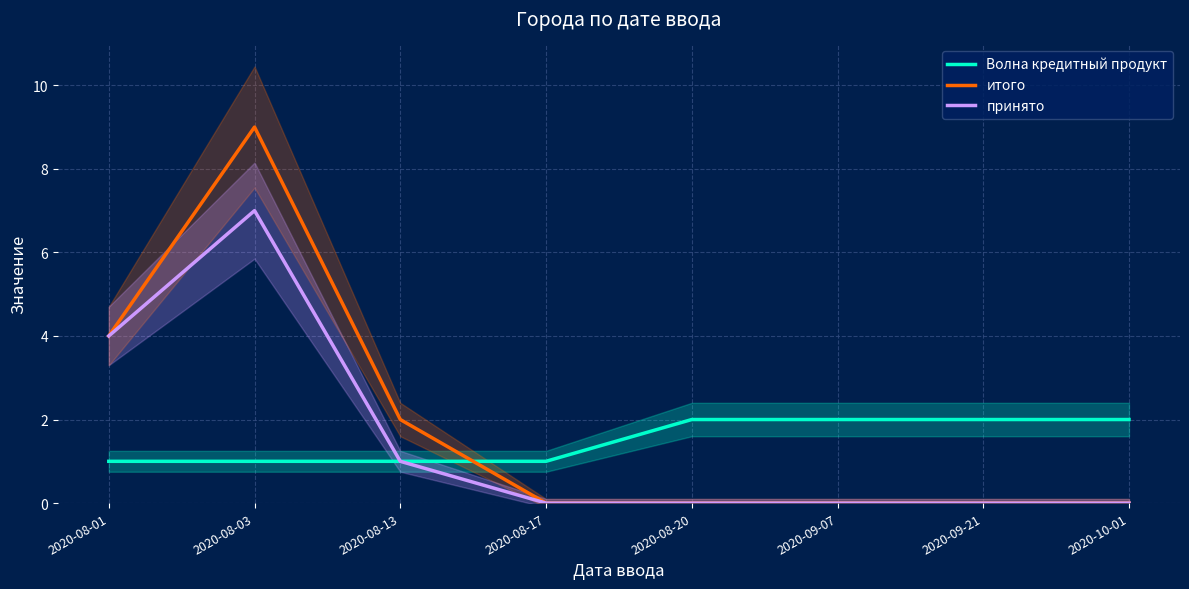

At 2020-08-01, list the series in order from largest to smallest.

итого, принято, Волна кредитный продукт